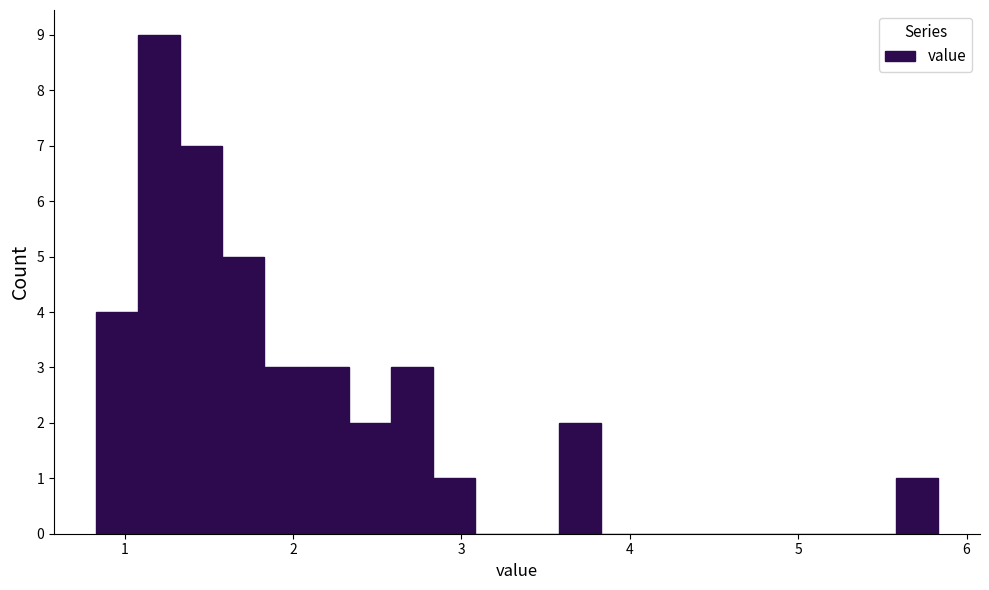

Read against the x-axis, roughly where is the centre of the tallest bar?

1.2